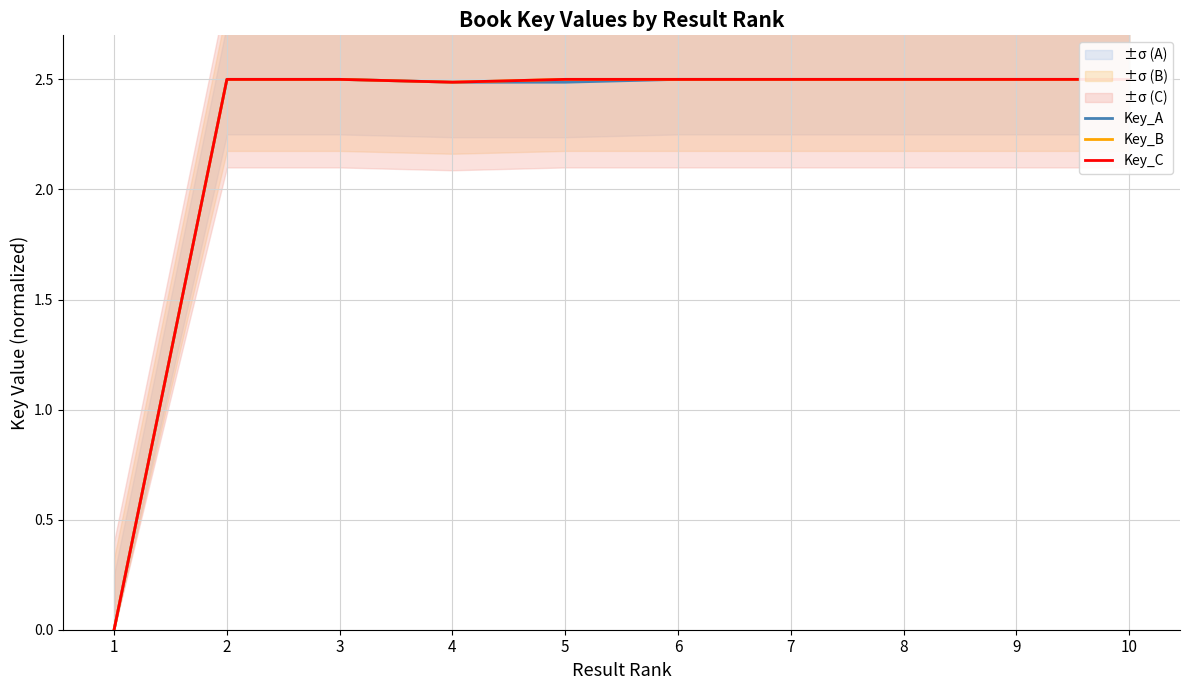

Reading left to right, list all the values displayed in this chart.

Key_A: 1=0.0	2=2.5	3=2.5	4=2.5	5=2.5	6=2.5	7=2.5	8=2.5	9=2.5	10=2.5
Key_B: 1=0.0	2=2.5	3=2.5	4=2.5	5=2.5	6=2.5	7=2.5	8=2.5	9=2.5	10=2.5
Key_C: 1=0.0	2=2.5	3=2.5	4=2.5	5=2.5	6=2.5	7=2.5	8=2.5	9=2.5	10=2.5